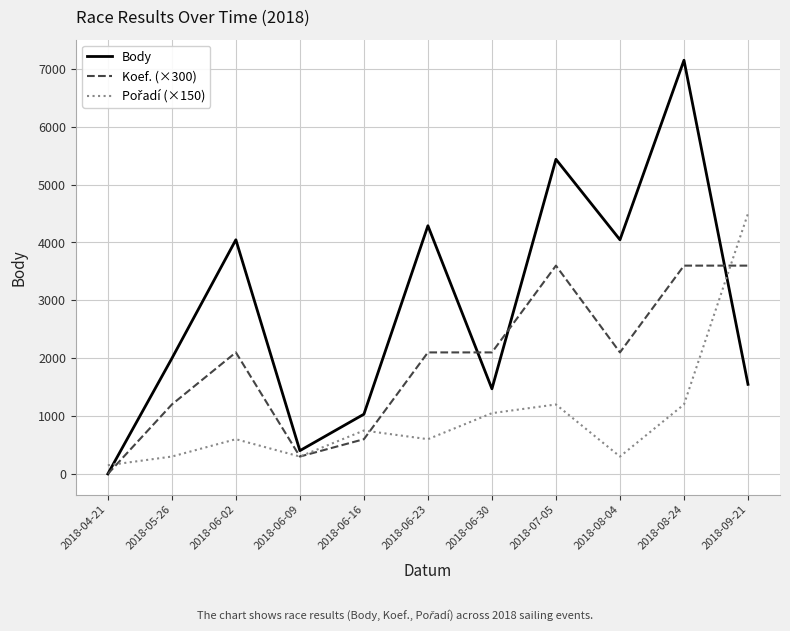

The value of Koef. (×300) at 2018-06-30 is 2100. True or false?

True